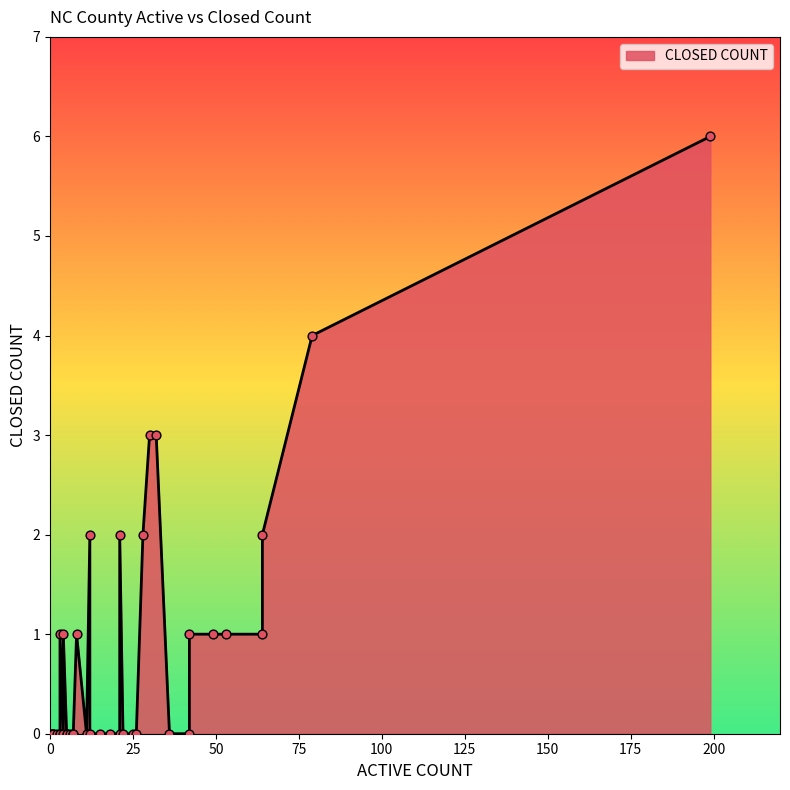

Between 64 and 1, which is larger?

64